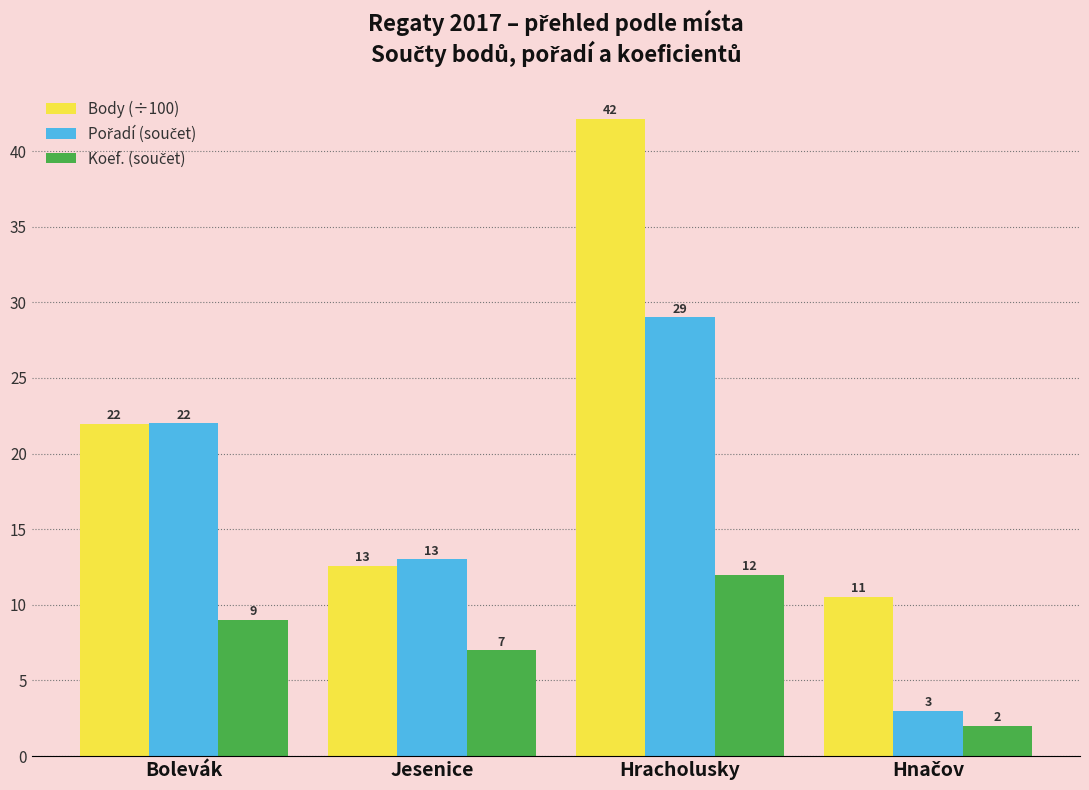

Which category has the highest value across all series?

Hracholusky